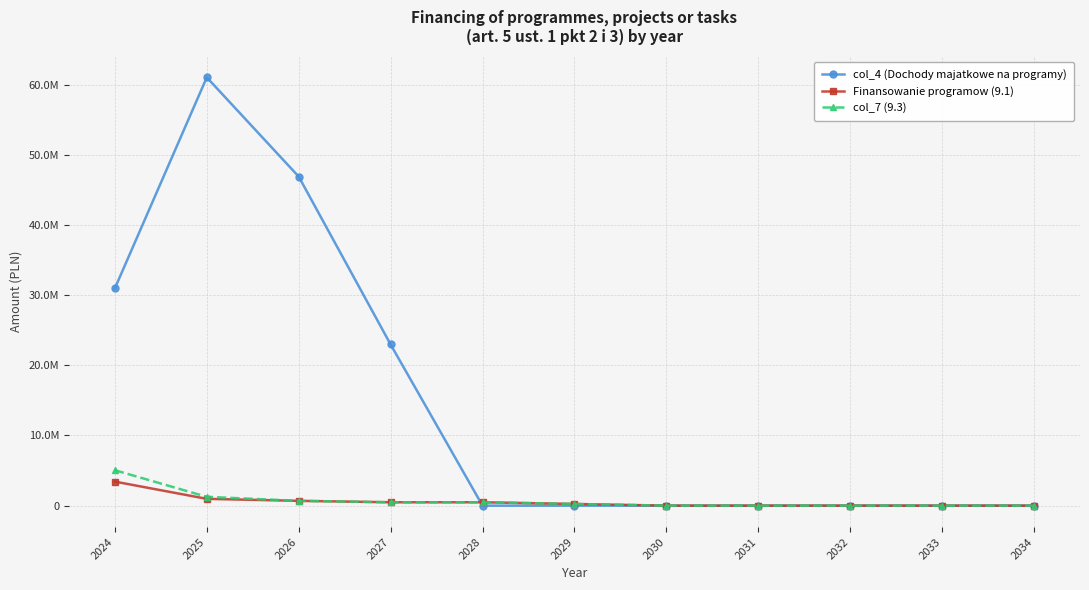

Does the chart have visible grid lines?

Yes